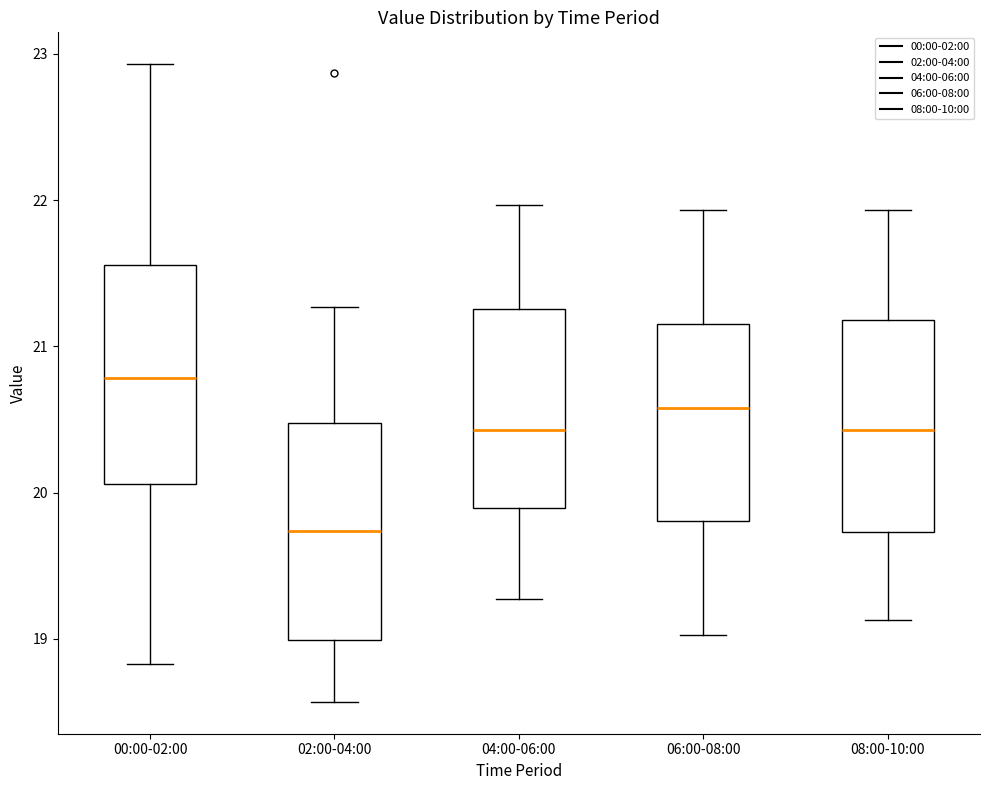

Reading left to right, read every box against the y-axis: the position of its median line, the range the box covers, and the ends of its whiskers. The values are not printed on the chart, so give them approximately, as read against the axis.

00:00-02:00: median 20.8, box 20.1 to 21.6, whiskers 18.8 to 22.9
02:00-04:00: median 19.7, box 19.0 to 20.5, whiskers 18.6 to 21.3
04:00-06:00: median 20.4, box 19.9 to 21.3, whiskers 19.3 to 22.0
06:00-08:00: median 20.6, box 19.8 to 21.2, whiskers 19.0 to 21.9
08:00-10:00: median 20.4, box 19.7 to 21.2, whiskers 19.1 to 21.9